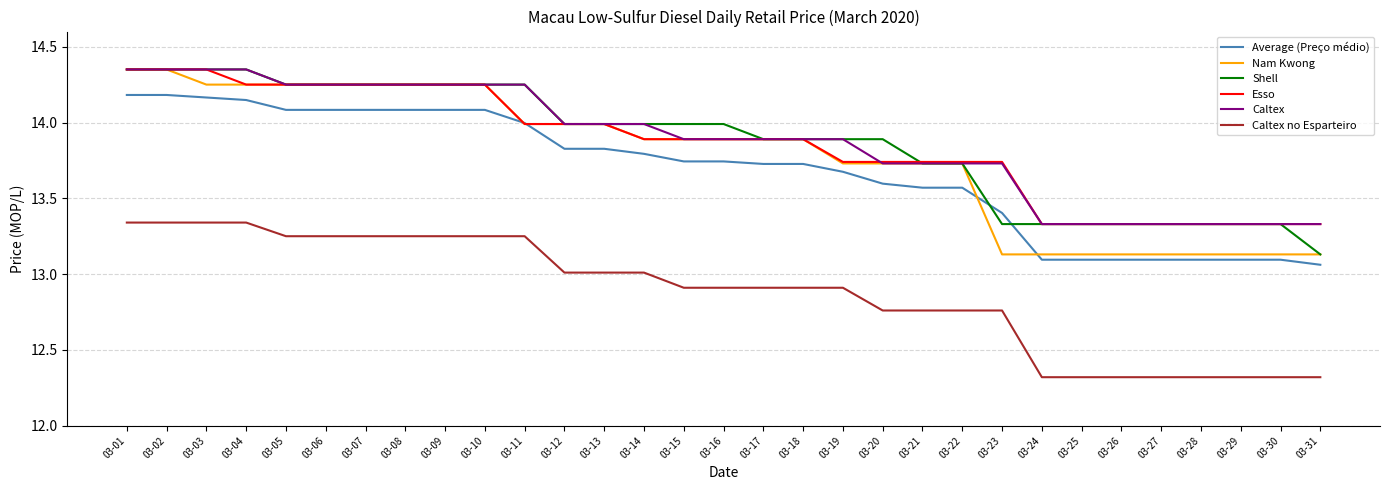

True or false: Average (Preço médio) and Shell cross at least once.

True